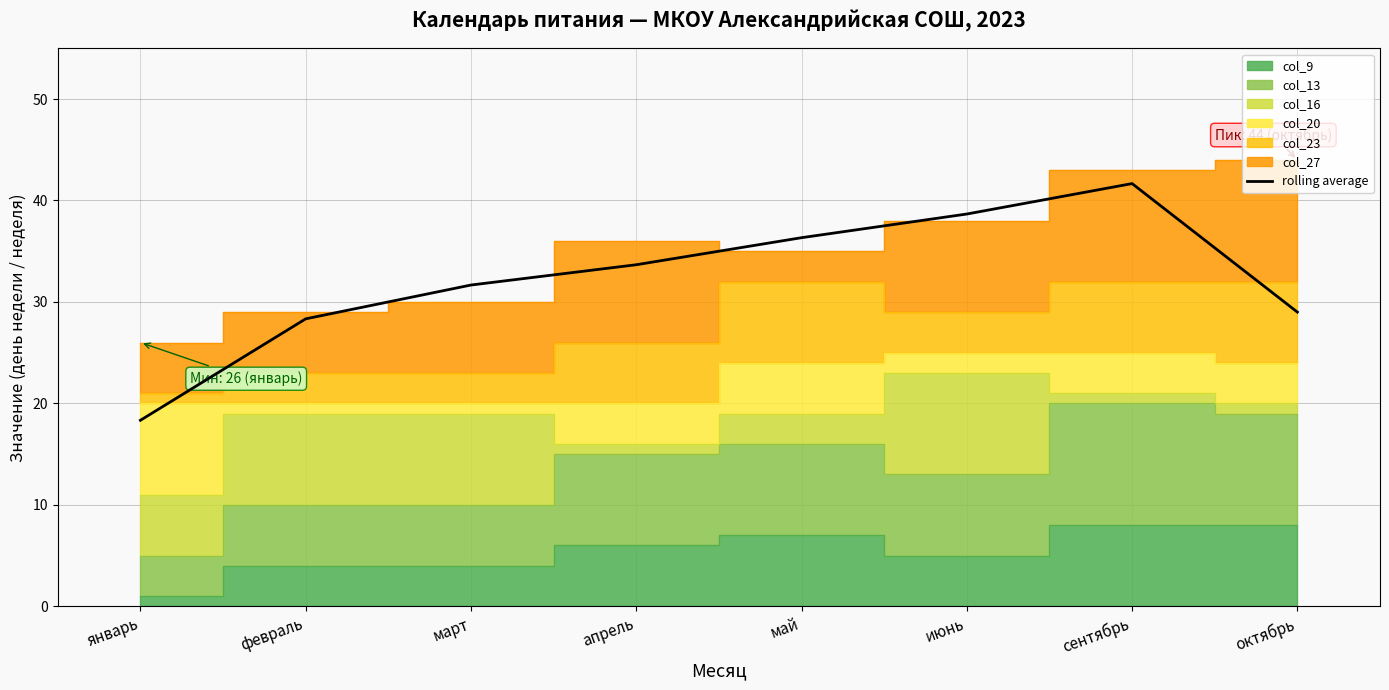

What is the greatest value displayed?

41.7